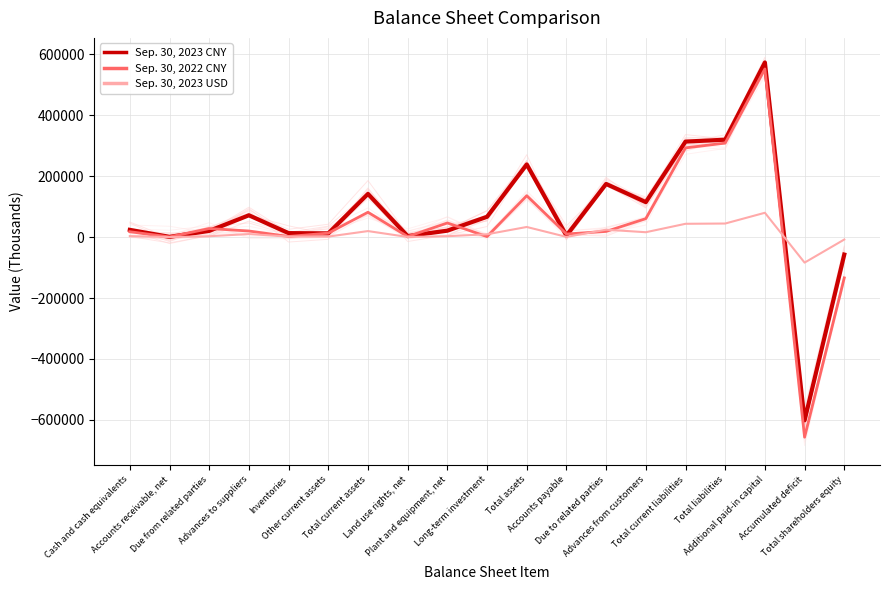

Reading left to right, extract all data points from this chart.

Sep. 30, 2023 CNY: 23708	839	20382	71617	13039	12197	141782	3258	21102	66648	238506	4936	174484	114806	313461	319766	573289	-601566	-57398
Sep. 30, 2022 CNY: 17669	619	28127	20022	2106	12997	81540	1792	46389	1690	135955	10161	18629	60551	292865	308597	551933	-656898	-133872
Sep. 30, 2023 USD: 3302	117	2839	9975	1816	1699	19748	454	2939	9283	33220	687	24302	15990	43660	44538	79847	-83786	-7995